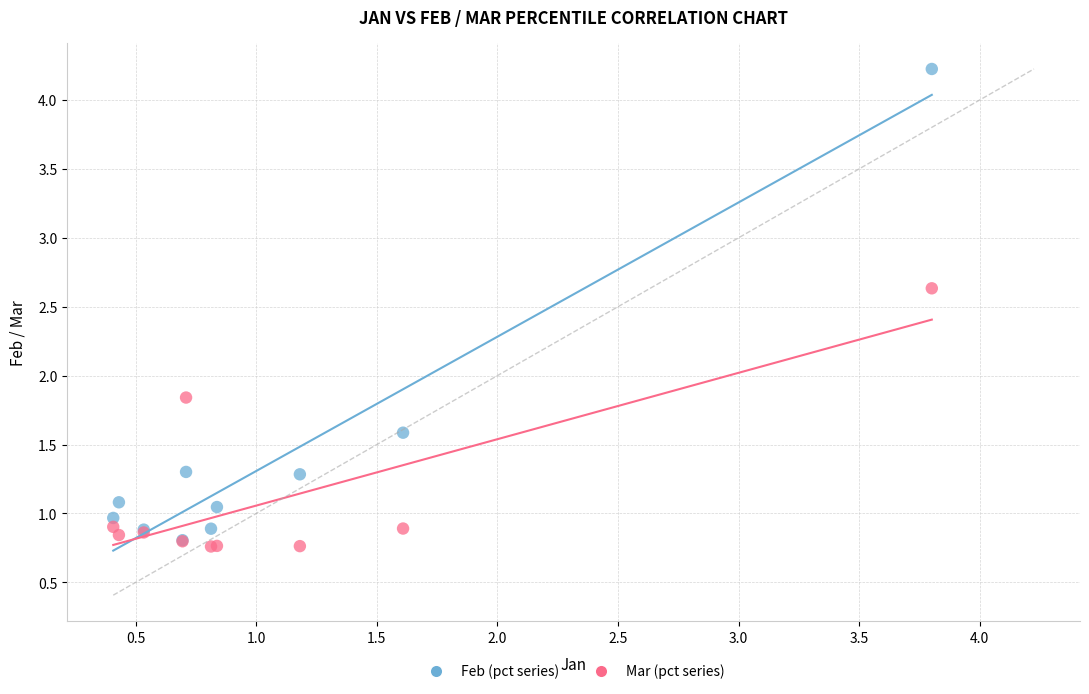

What are all the series names shown in the legend?

Feb (pct series), Mar (pct series)